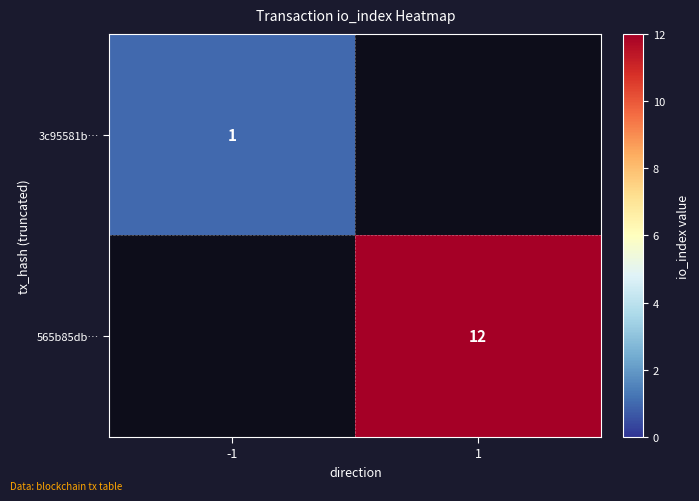

What is the minimum value shown in the chart?

1.0